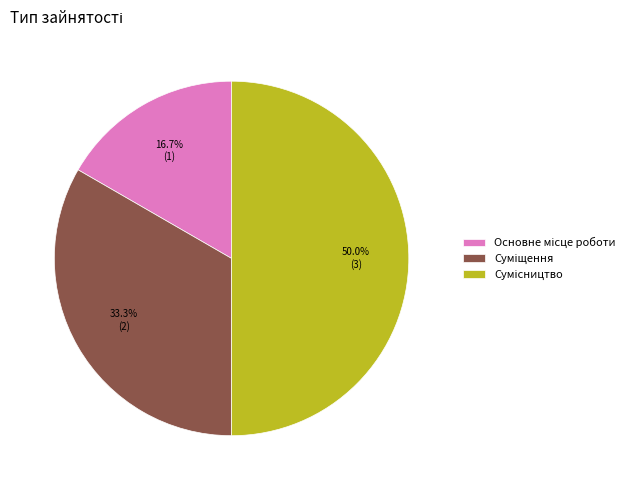

Count the number of slices in the pie.

3